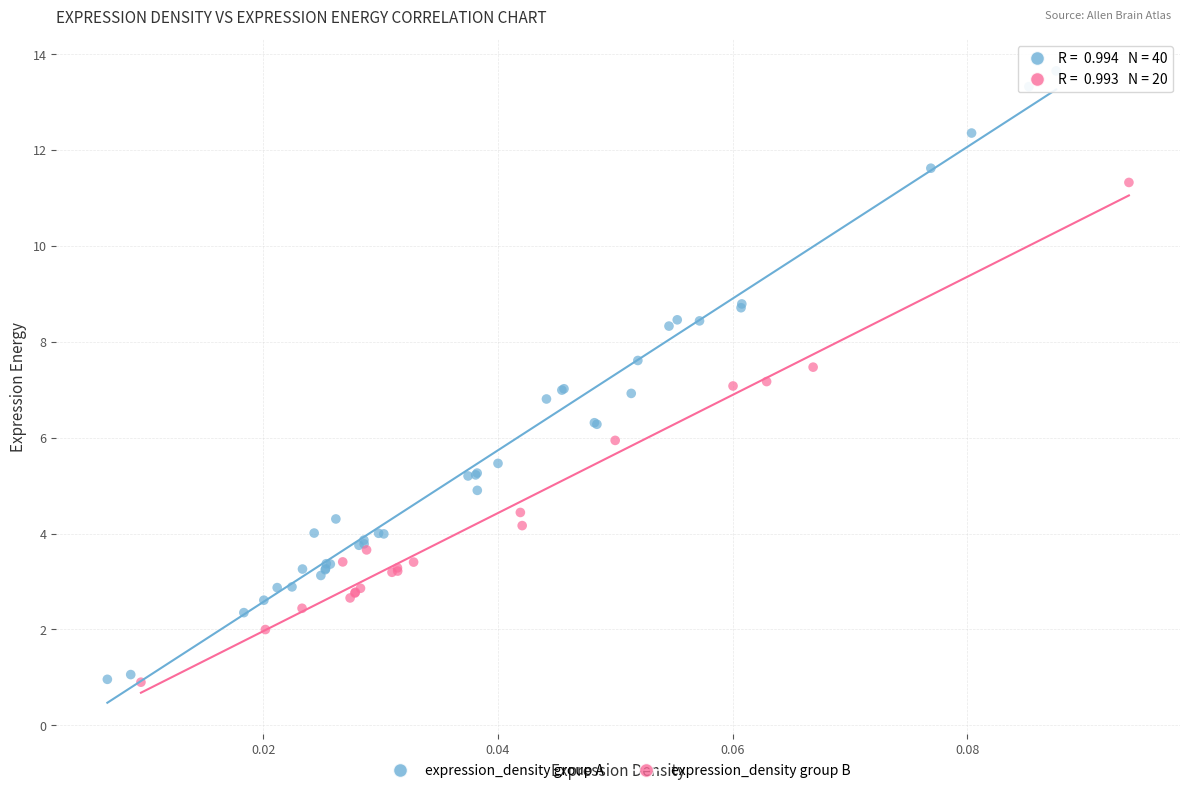

Which series has the largest Y range (max minus min)?

expression_density group A